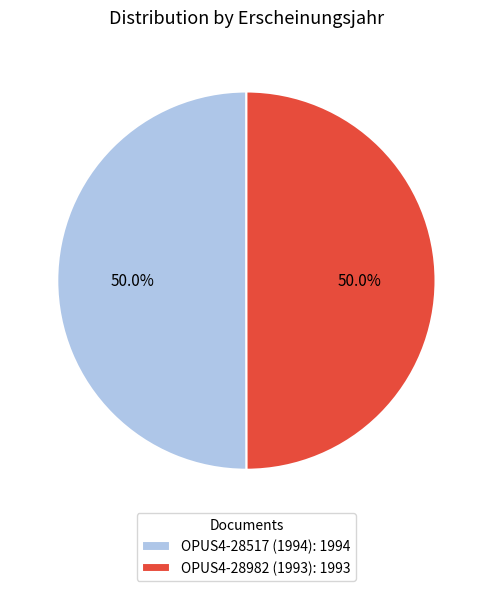

Count the number of slices in the pie.

2